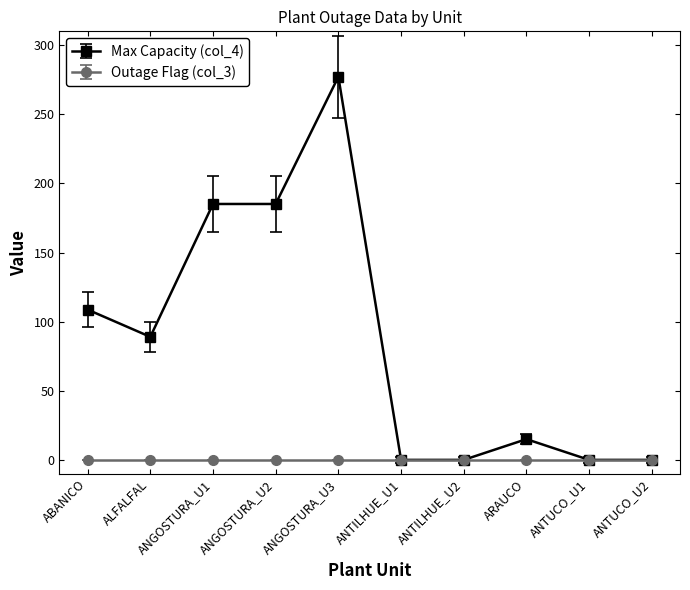

How many categories are shown in the chart?

10